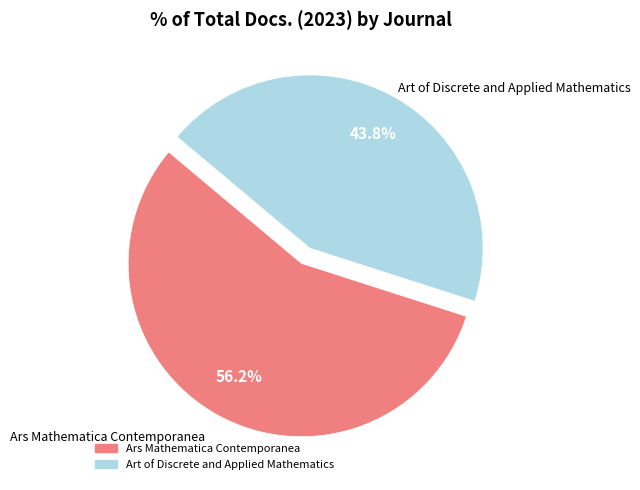

To the nearest percent, what percentage of the pie is Ars Mathematica Contemporanea?

56%